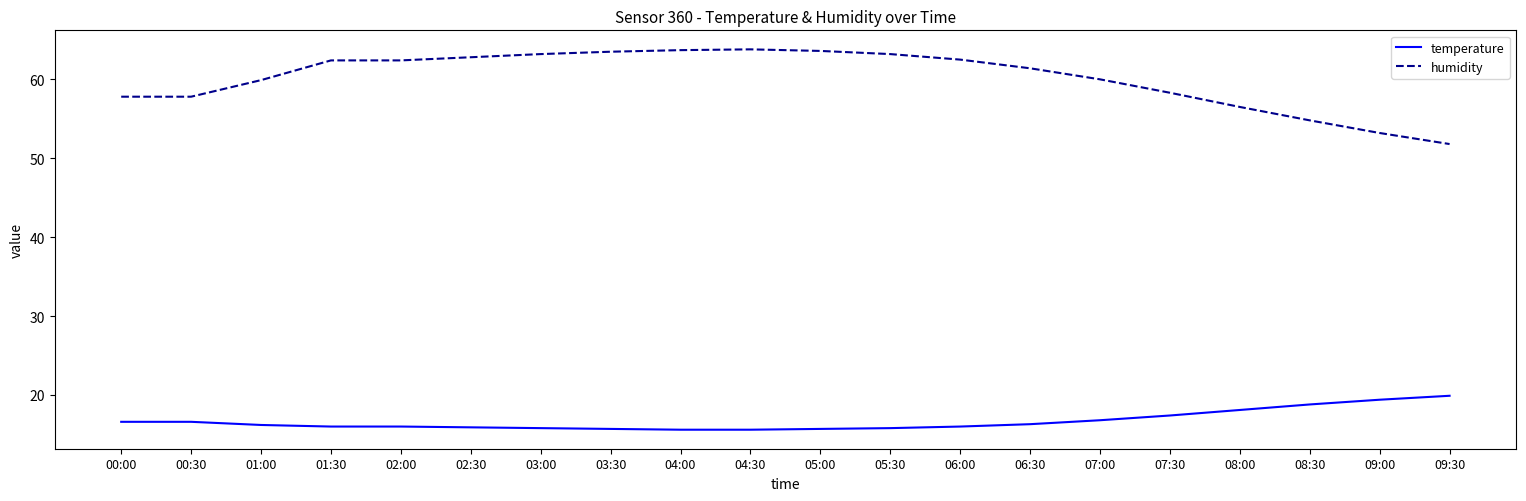

What are all the series names shown in the legend?

temperature, humidity